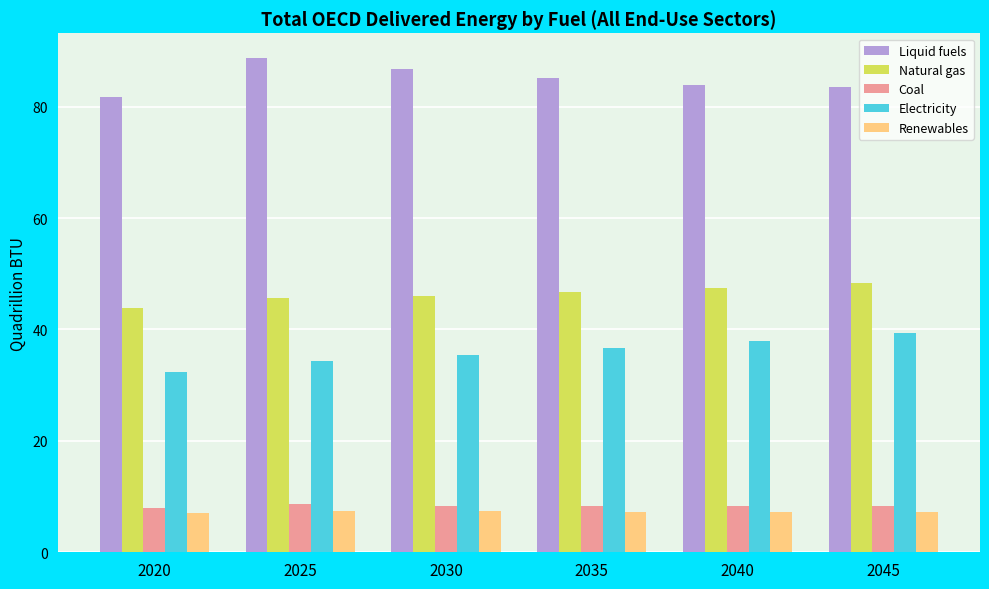

What is the difference between the second highest and minimum values in the Coal series?

0.4